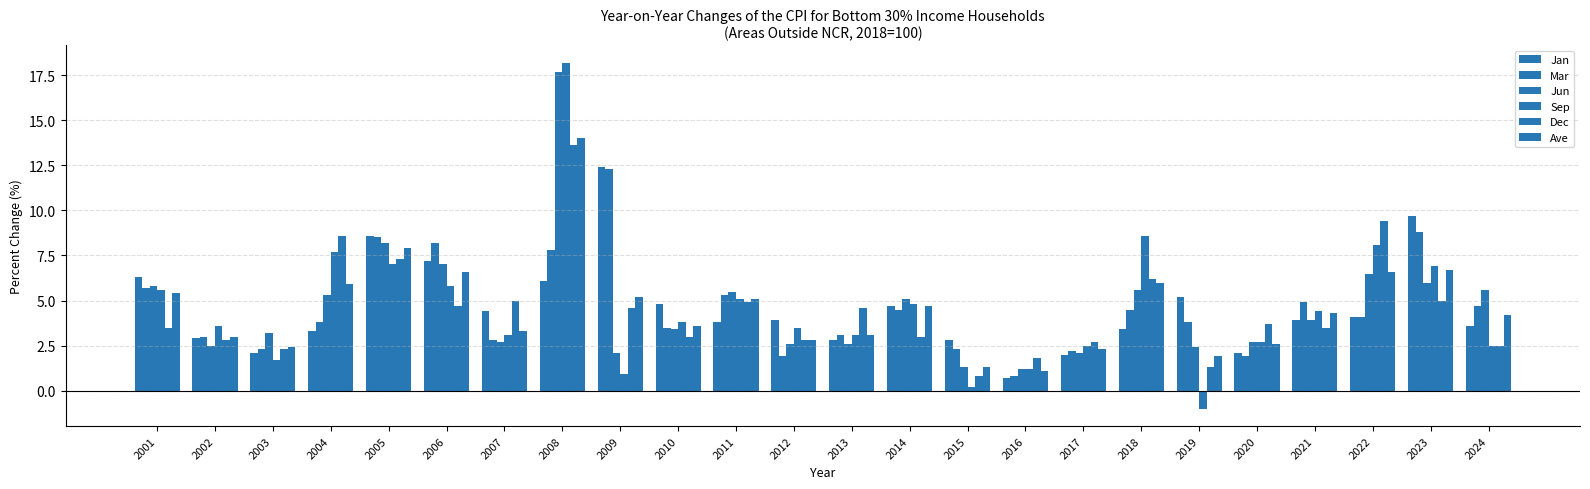

Reading left to right, transcribe all the data shown in this chart.

Jan: 2001=6.3	2002=2.9	2003=2.1	2004=3.3	2005=8.6	2006=7.2	2007=4.4	2008=6.1	2009=12.4	2010=4.8	2011=3.8	2012=3.9	2013=2.8	2014=4.7	2015=2.8	2016=0.7	2017=2.0	2018=3.4	2019=5.2	2020=2.1	2021=3.9	2022=4.1	2023=9.7	2024=3.6
Mar: 2001=5.7	2002=3.0	2003=2.3	2004=3.8	2005=8.5	2006=8.2	2007=2.8	2008=7.8	2009=12.3	2010=3.5	2011=5.3	2012=1.9	2013=3.1	2014=4.5	2015=2.3	2016=0.8	2017=2.2	2018=4.5	2019=3.8	2020=1.9	2021=4.9	2022=4.1	2023=8.8	2024=4.7
Jun: 2001=5.8	2002=2.5	2003=3.2	2004=5.3	2005=8.2	2006=7.0	2007=2.7	2008=17.7	2009=2.1	2010=3.4	2011=5.5	2012=2.6	2013=2.6	2014=5.1	2015=1.3	2016=1.2	2017=2.1	2018=5.6	2019=2.4	2020=2.7	2021=3.9	2022=6.5	2023=6.0	2024=5.6
Sep: 2001=5.6	2002=3.6	2003=1.7	2004=7.7	2005=7.0	2006=5.8	2007=3.1	2008=18.2	2009=0.9	2010=3.8	2011=5.1	2012=3.5	2013=3.1	2014=4.8	2015=0.2	2016=1.2	2017=2.5	2018=8.6	2019=-1.0	2020=2.7	2021=4.4	2022=8.1	2023=6.9	2024=2.5
Dec: 2001=3.5	2002=2.8	2003=2.3	2004=8.6	2005=7.3	2006=4.7	2007=5.0	2008=13.6	2009=4.6	2010=3.0	2011=4.9	2012=2.8	2013=4.6	2014=3.0	2015=0.8	2016=1.8	2017=2.7	2018=6.2	2019=1.3	2020=3.7	2021=3.5	2022=9.4	2023=5.0	2024=2.5
Ave: 2001=5.4	2002=3.0	2003=2.4	2004=5.9	2005=7.9	2006=6.6	2007=3.3	2008=14.0	2009=5.2	2010=3.6	2011=5.1	2012=2.8	2013=3.1	2014=4.7	2015=1.3	2016=1.1	2017=2.3	2018=6.0	2019=1.9	2020=2.6	2021=4.3	2022=6.6	2023=6.7	2024=4.2